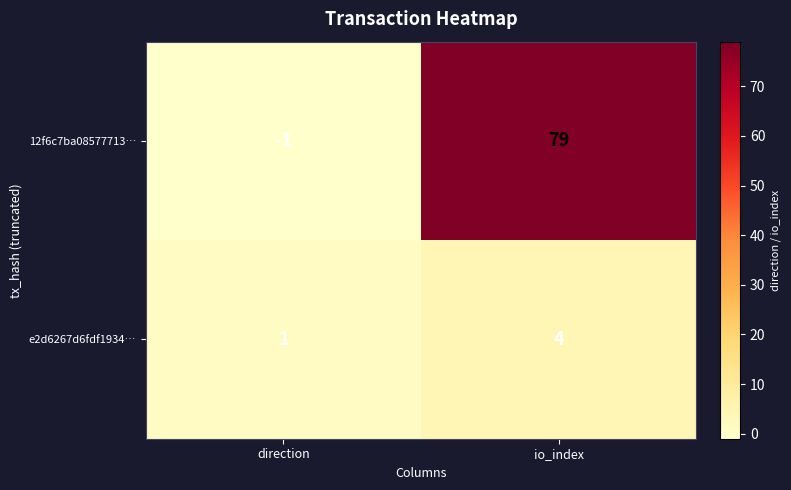

Which series has the largest total across all categories?

12f6c7ba08577713…